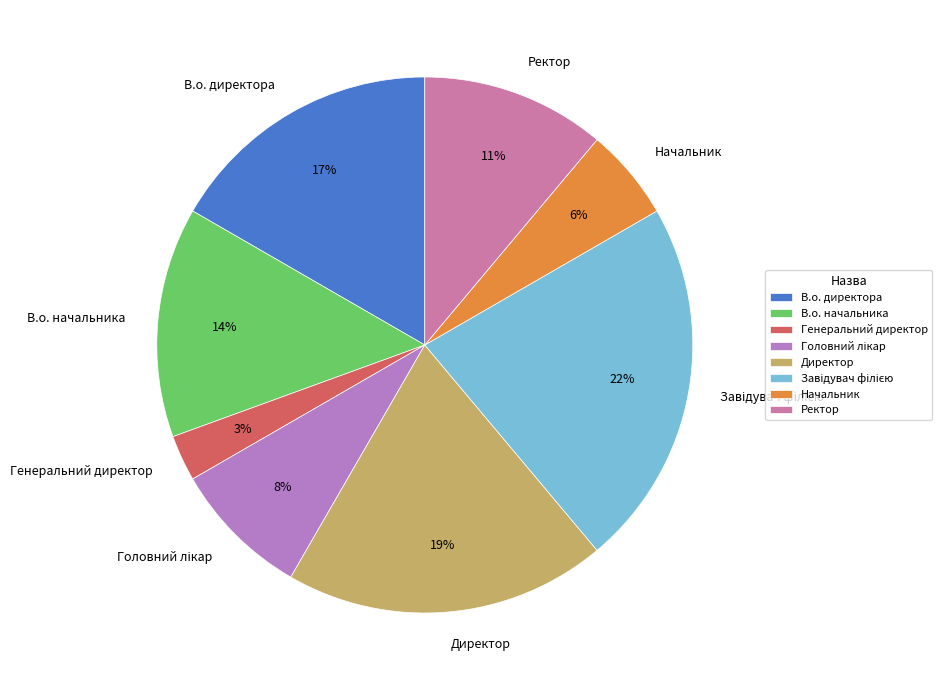

To the nearest percent, what is the difference between the Ректор and В.о. директора slice percentages?

6%